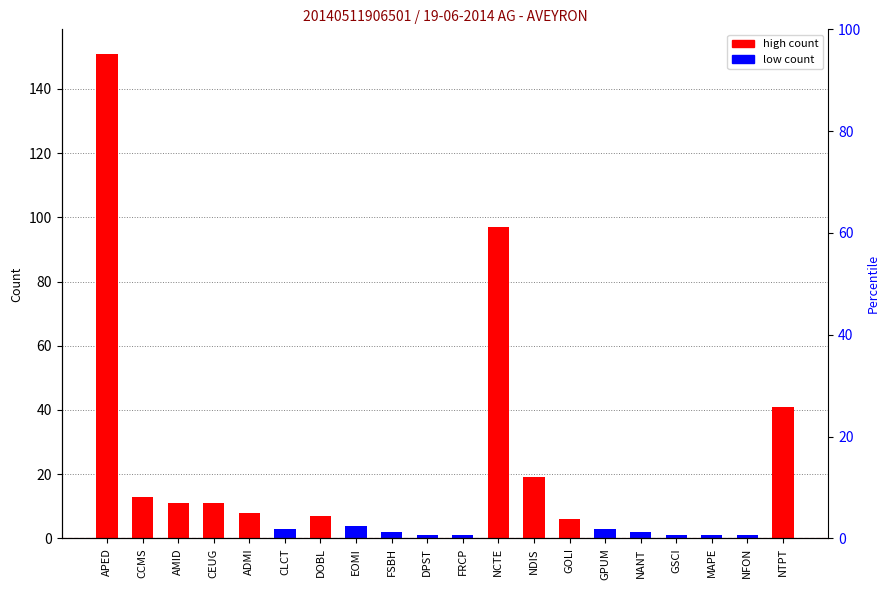

How many values exceed 6?

9